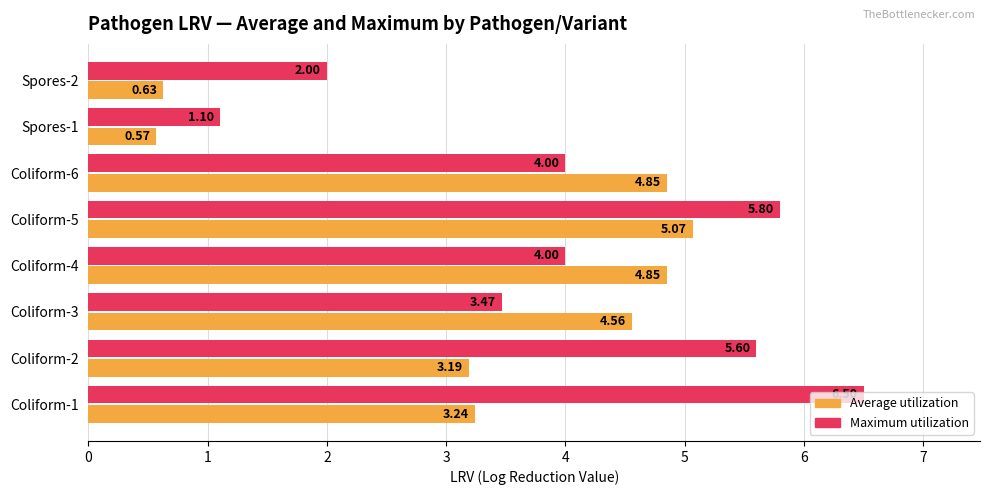

What is the average value of the Maximum utilization series?

4.1